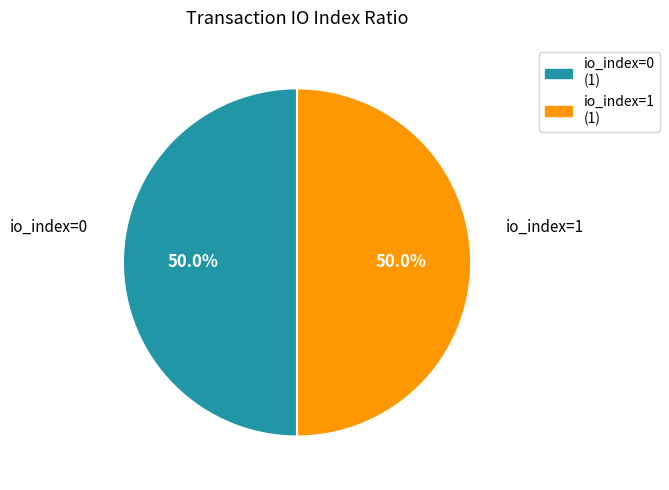

How many slices are in this pie chart?

2